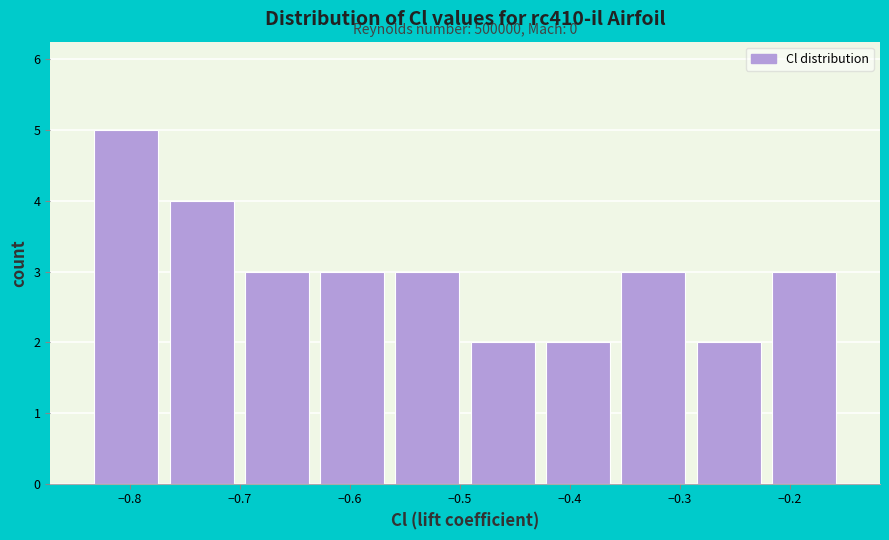

Over which range of the x-axis is the bar tallest?

-0.84 to -0.77